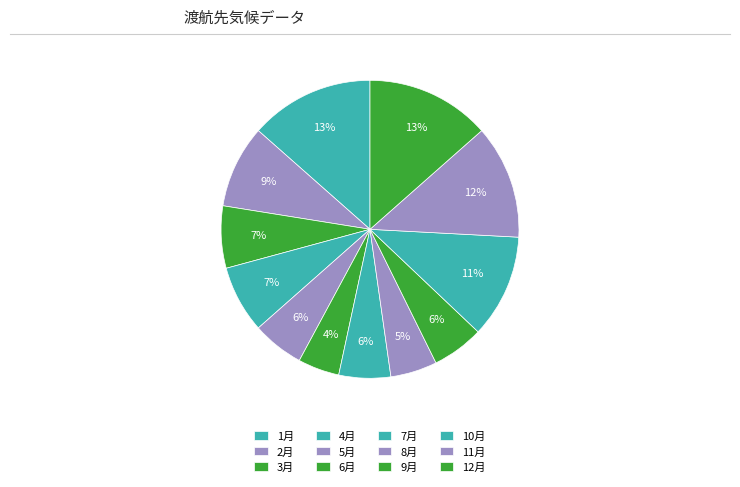

What portion of the pie excludes 8月?

94.9%